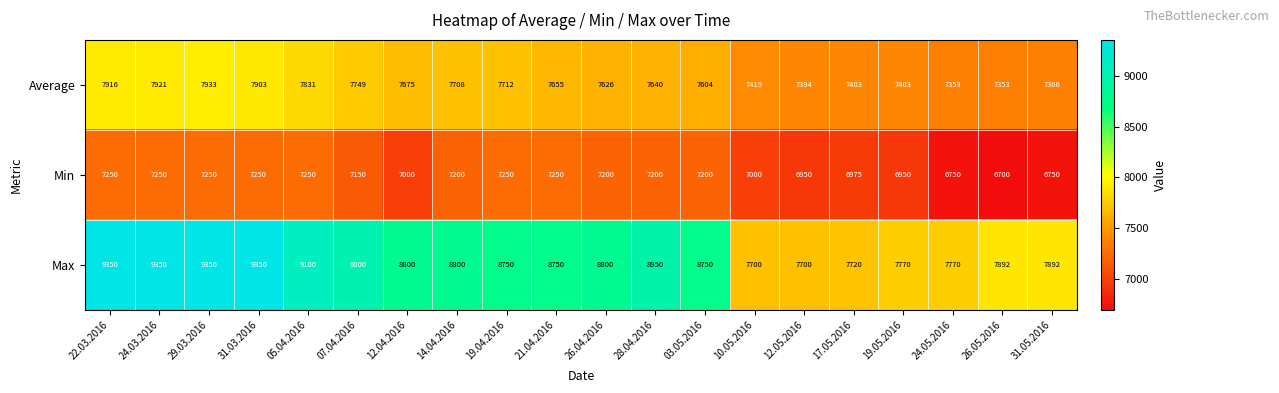

How many values in the Max series are below 8800?

10